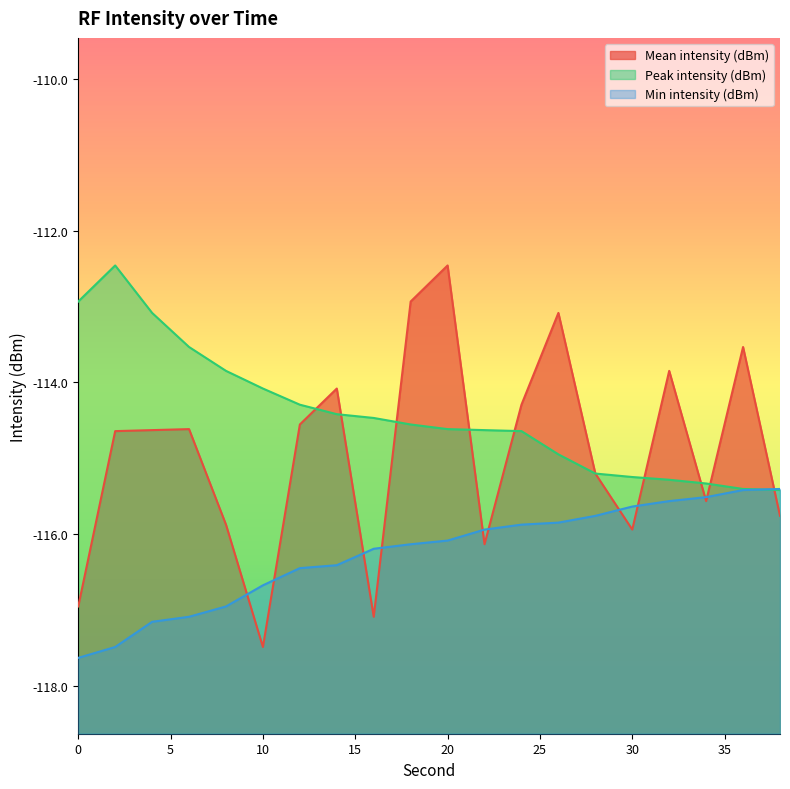

How many data points in Peak intensity (dBm) are above -114?

5